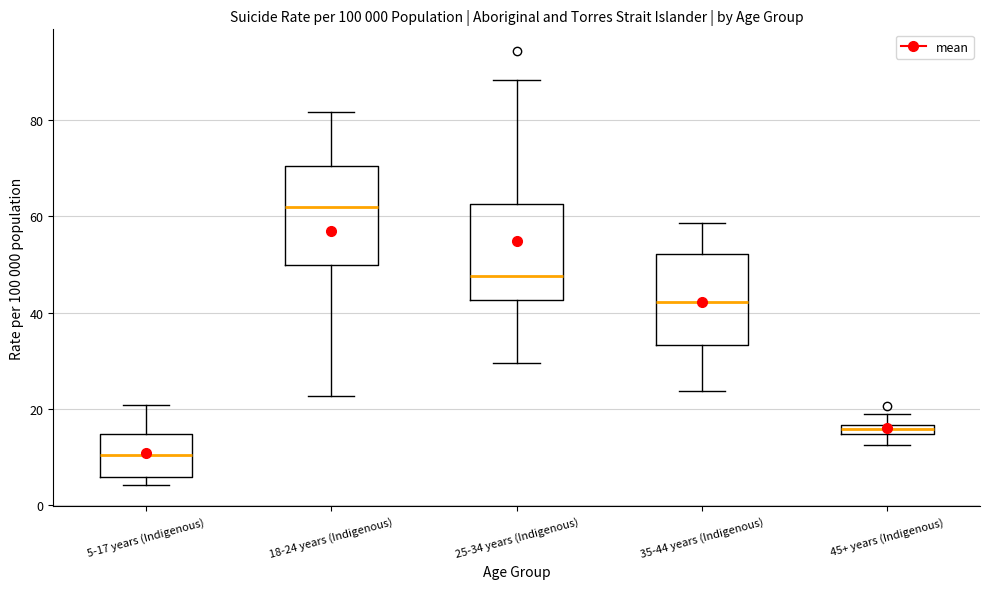

Which box has the highest median line?

18-24 years (Indigenous)